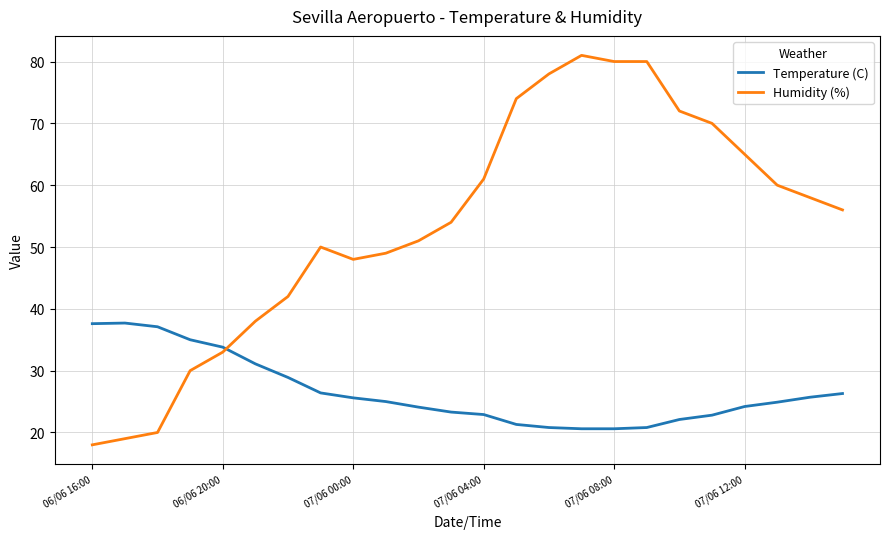

True or false: Temperature (C) and Humidity (%) cross at least once.

True